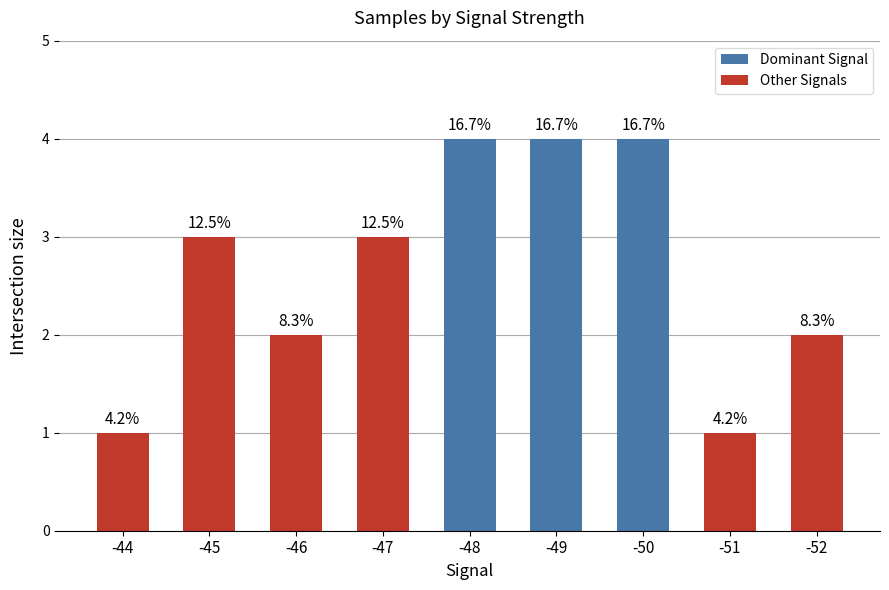

Which category has the lowest value across all series?

-44